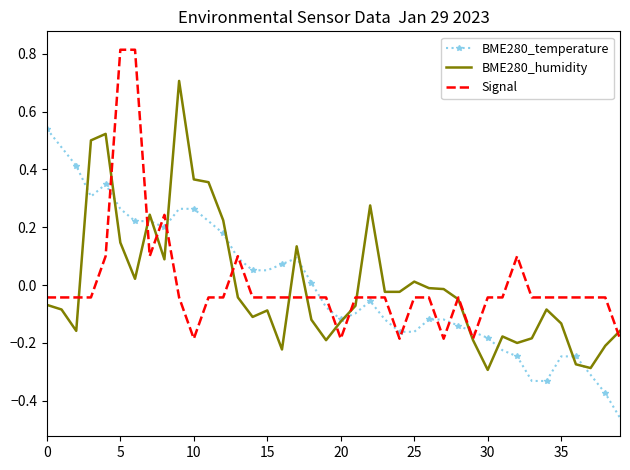

List the series in order of their peak value, lowest first.

BME280_temperature, BME280_humidity, Signal